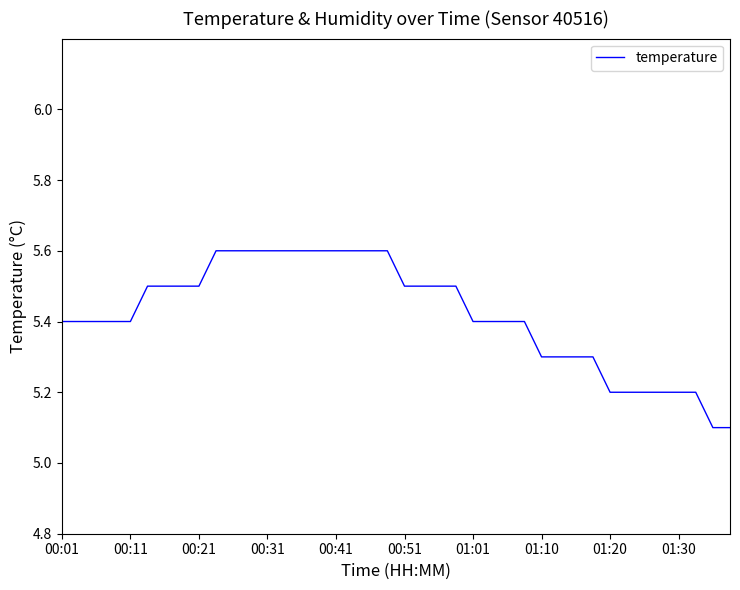

What is the smallest value displayed?

5.1